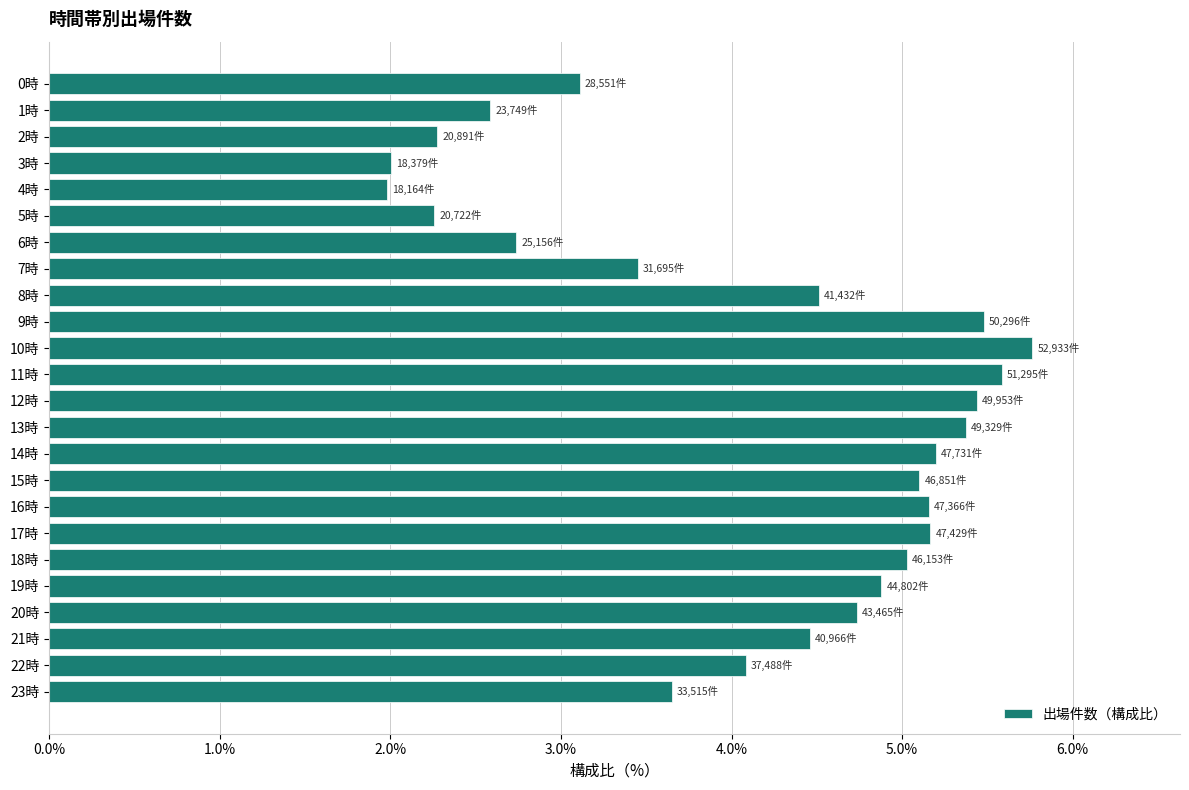

What is the change in value from 1時 to 12時?

+2.9